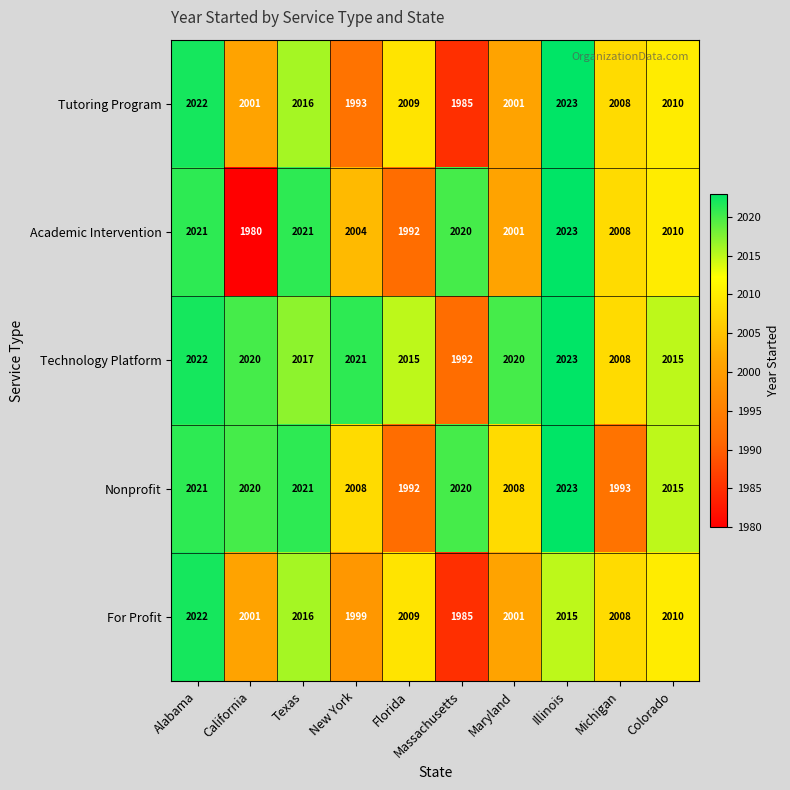

Where does the Technology Platform series first go above 2020?

Alabama